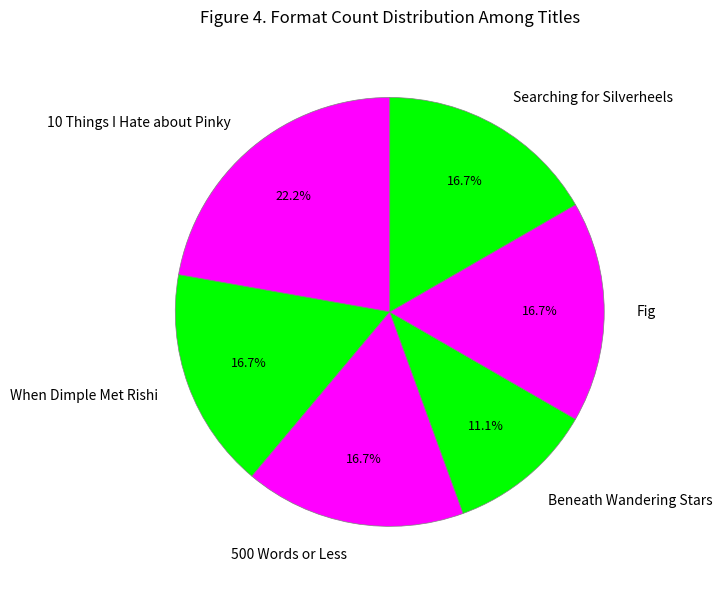

To the nearest percent, what is the average slice percentage?

17%